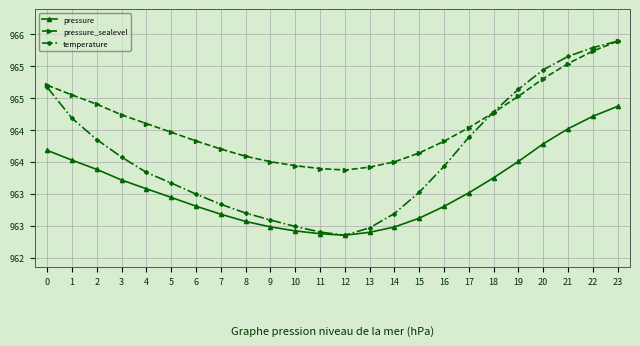

Which series changed the most between 7 and 10?

temperature